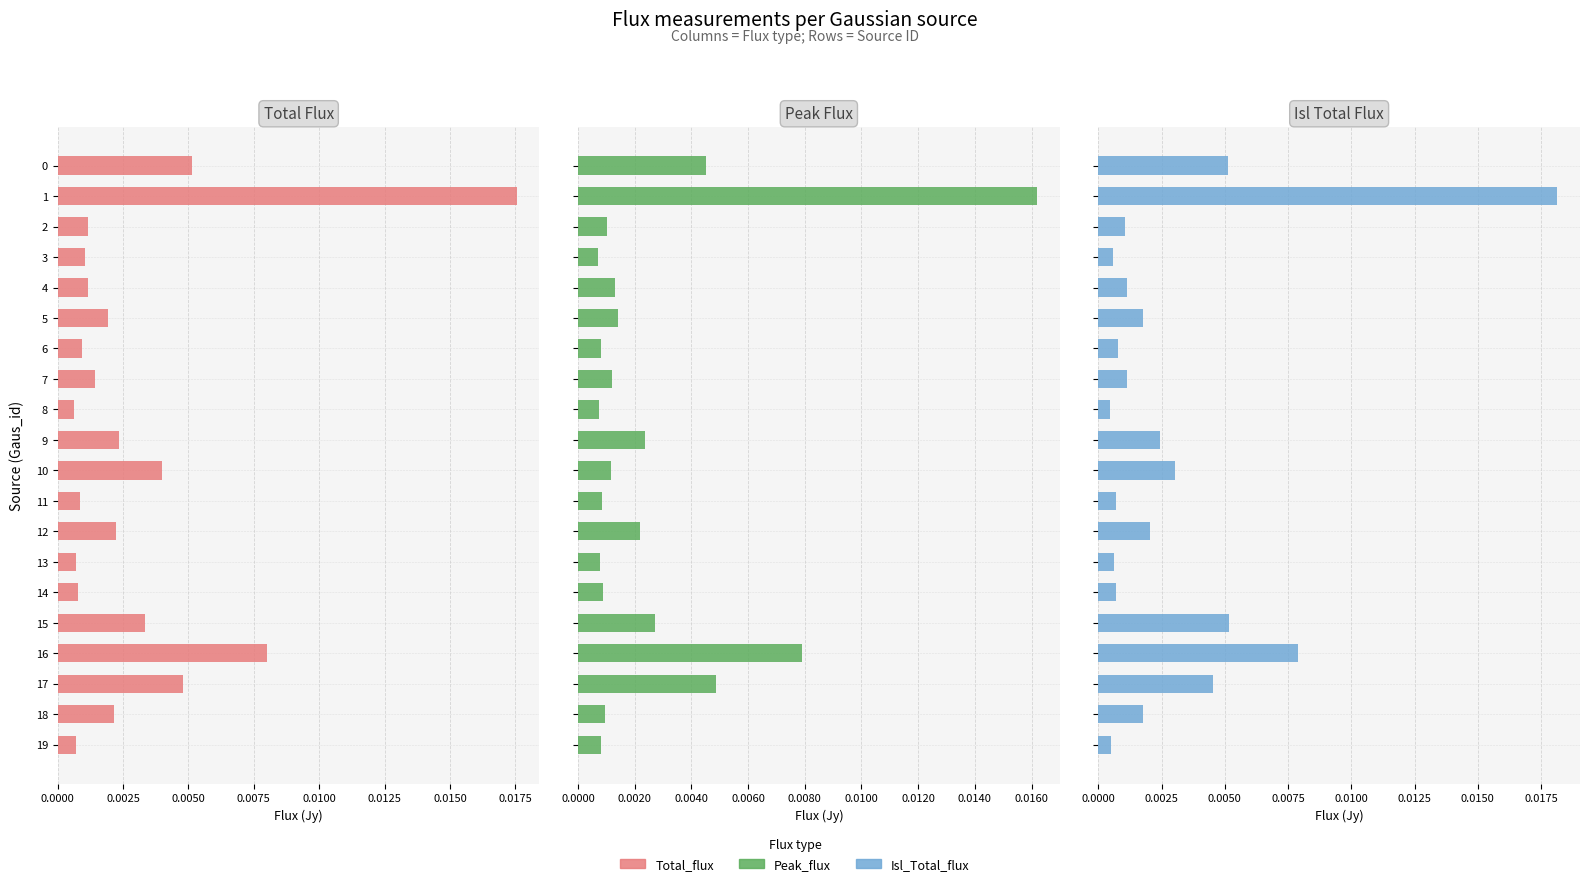

What is the sum of all Isl_Total_flux values?

0.1